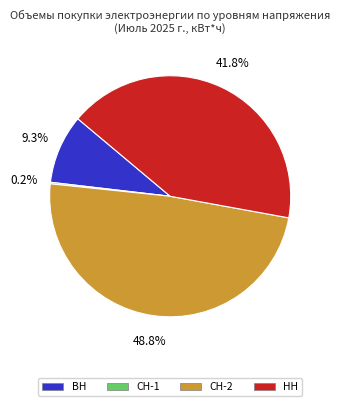

Does any single category account for the majority?

No